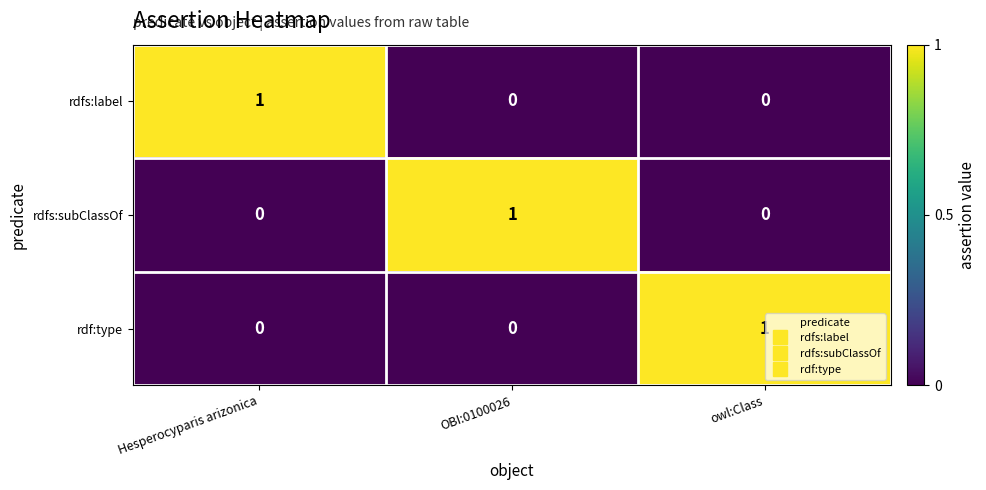

True or false: rdf:type has a value of 1 at owl:Class.

True